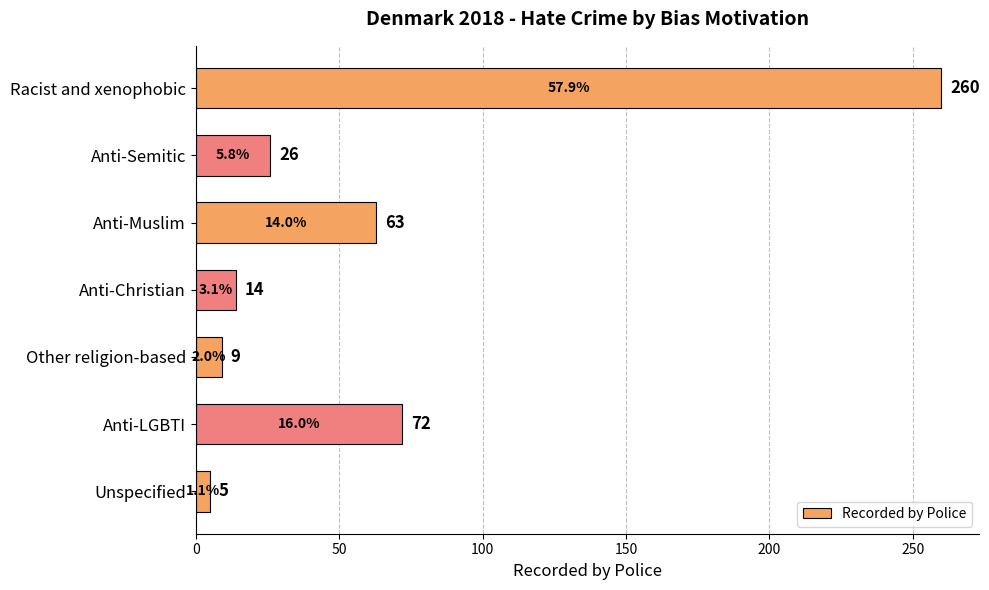

List the labels in order of value, largest first.

Racist and xenophobic, Anti-LGBTI, Anti-Muslim, Anti-Semitic, Anti-Christian, Other religion-based, Unspecified